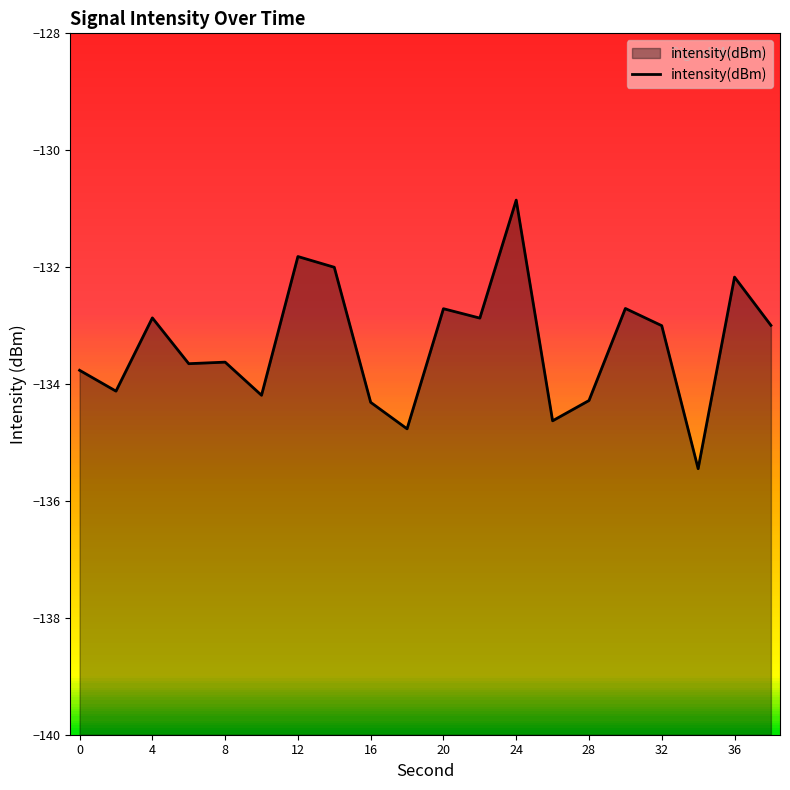

True or false: there are more than 0 points higher than both neighbors.

True